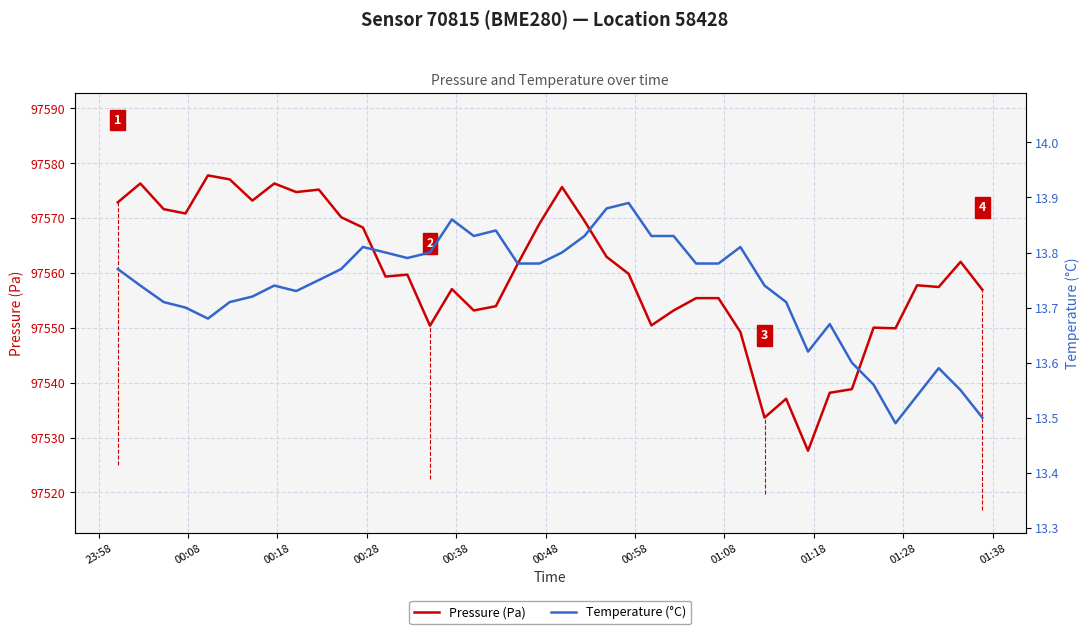

What is the maximum value for Pressure (Pa)?

97577.8